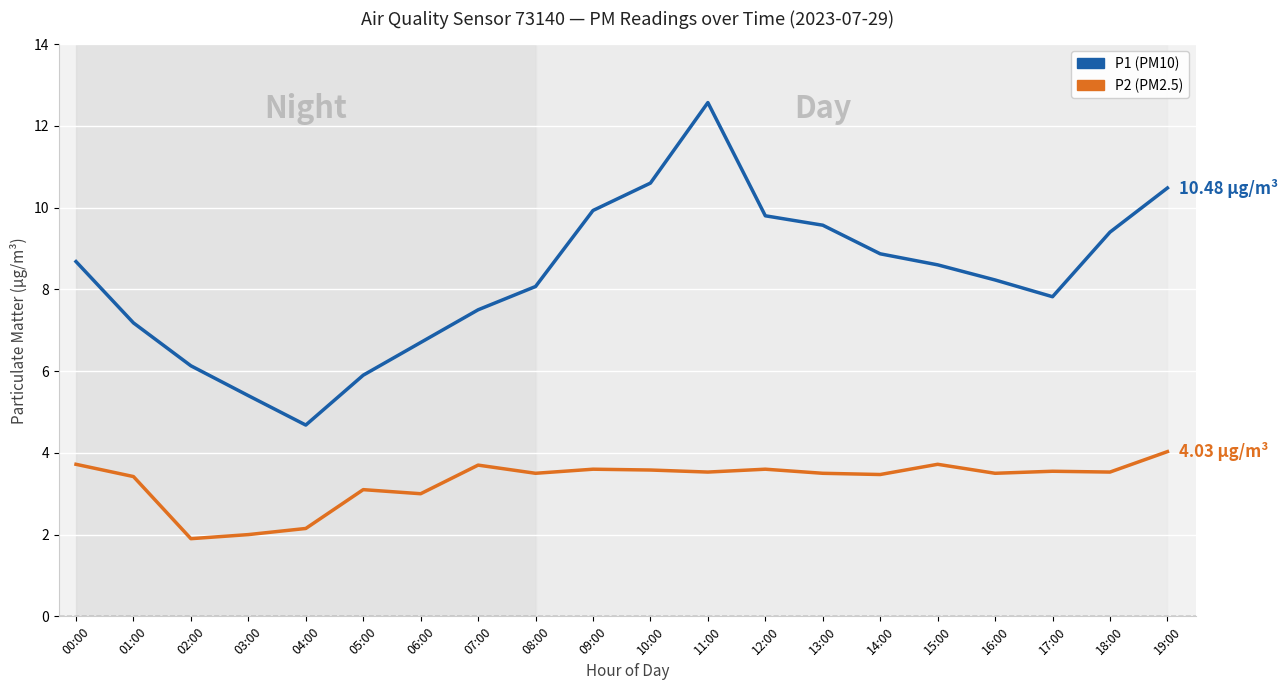

What is the minimum value shown in the chart?

1.9